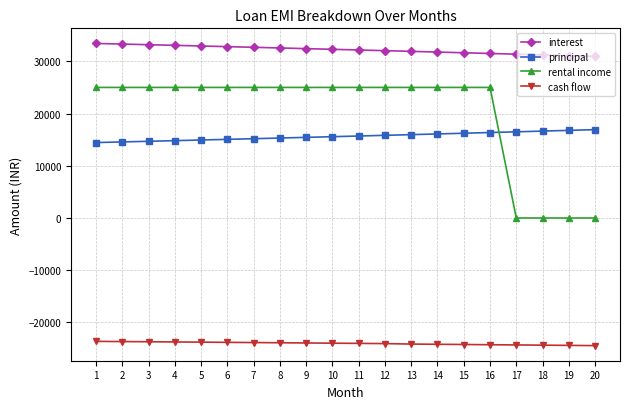

True or false: rental income and cash flow intersect in this chart.

False